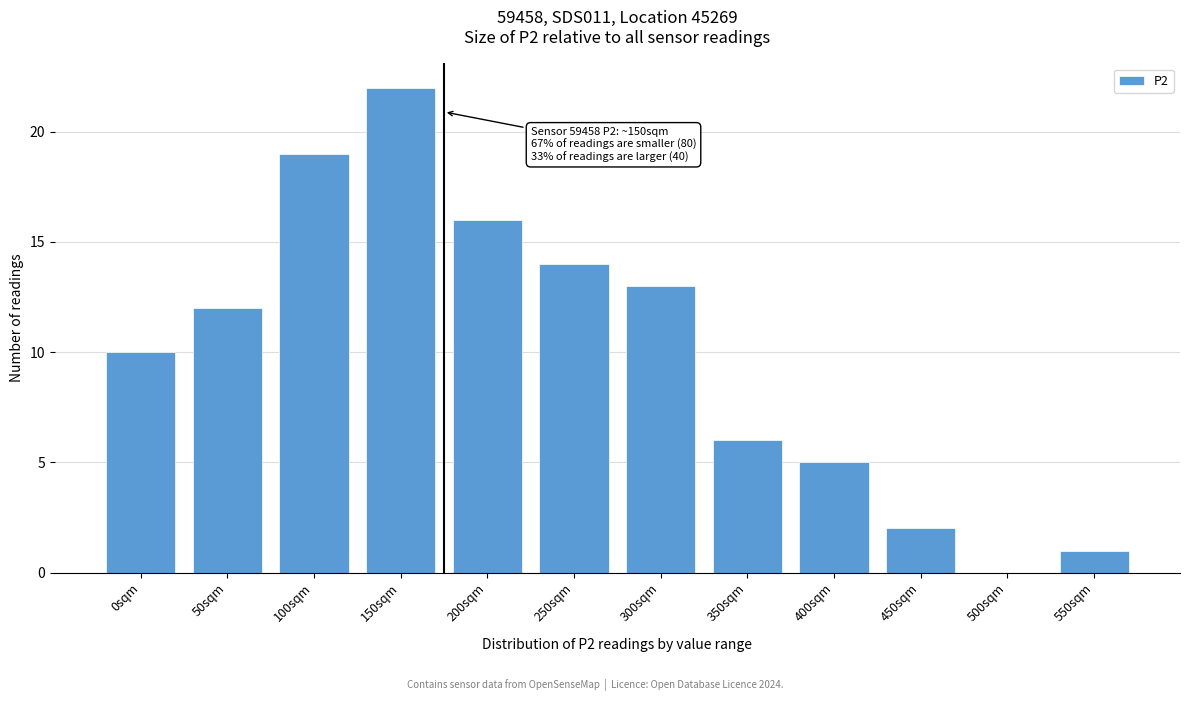

Reading left to right, list all the values displayed in this chart.

0sqm=10	50sqm=12	100sqm=19	150sqm=22	200sqm=16	250sqm=14	300sqm=13	350sqm=6	400sqm=5	450sqm=2	500sqm=0	550sqm=1